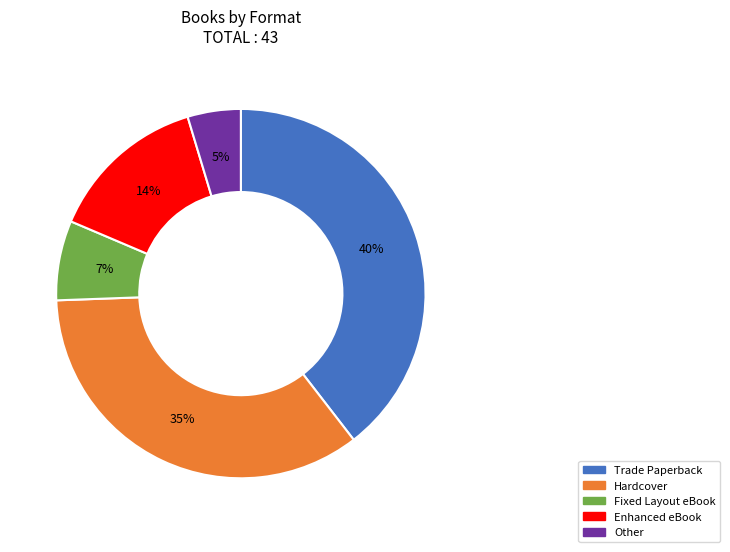

Is the sum of Fixed Layout eBook and Trade Paperback greater than half?

No